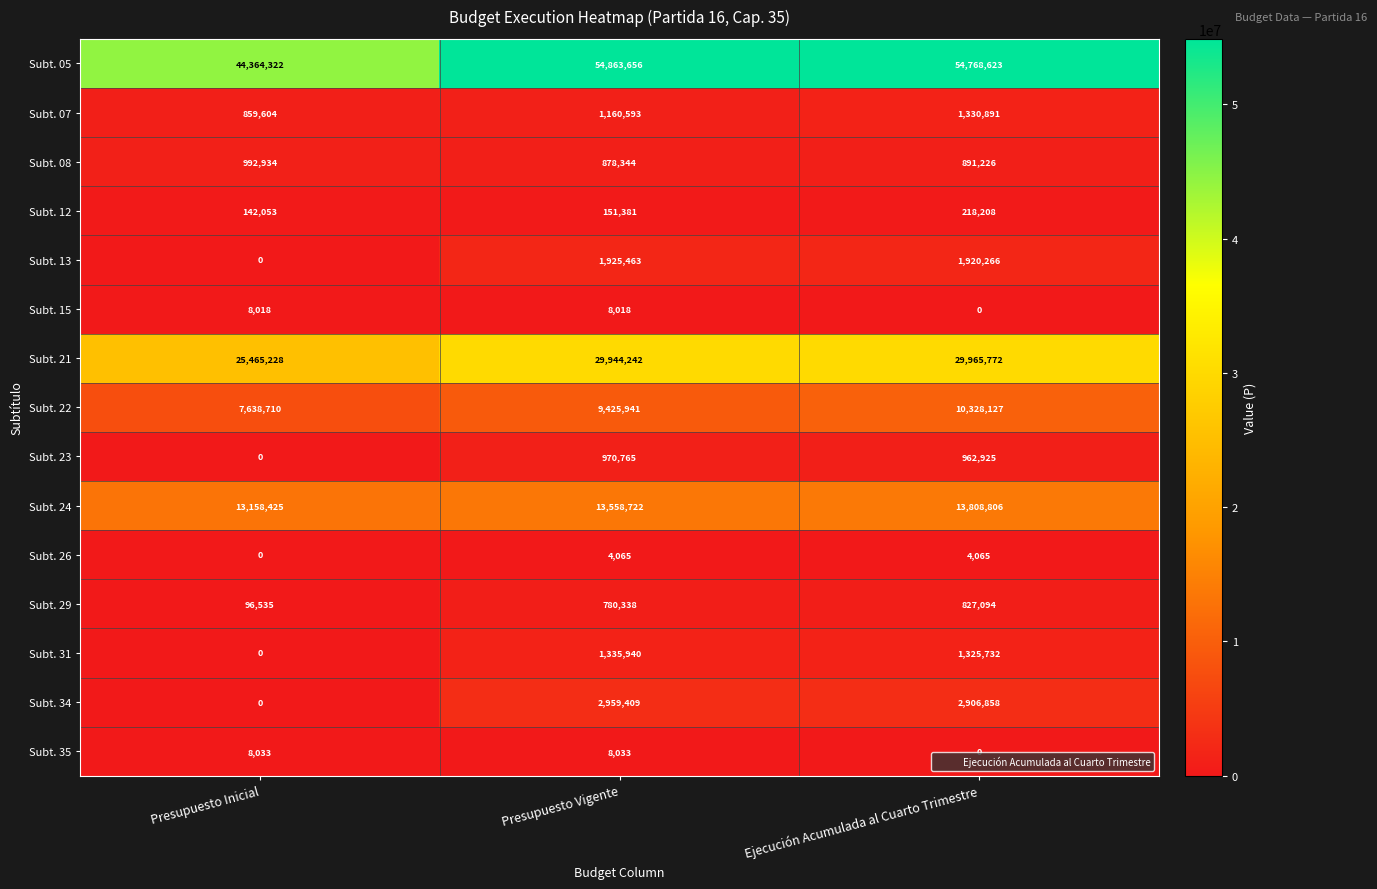

The Subt. 26 series shows 6919 at Ejecución Acumulada al Cuarto Trimestre. True or false?

False